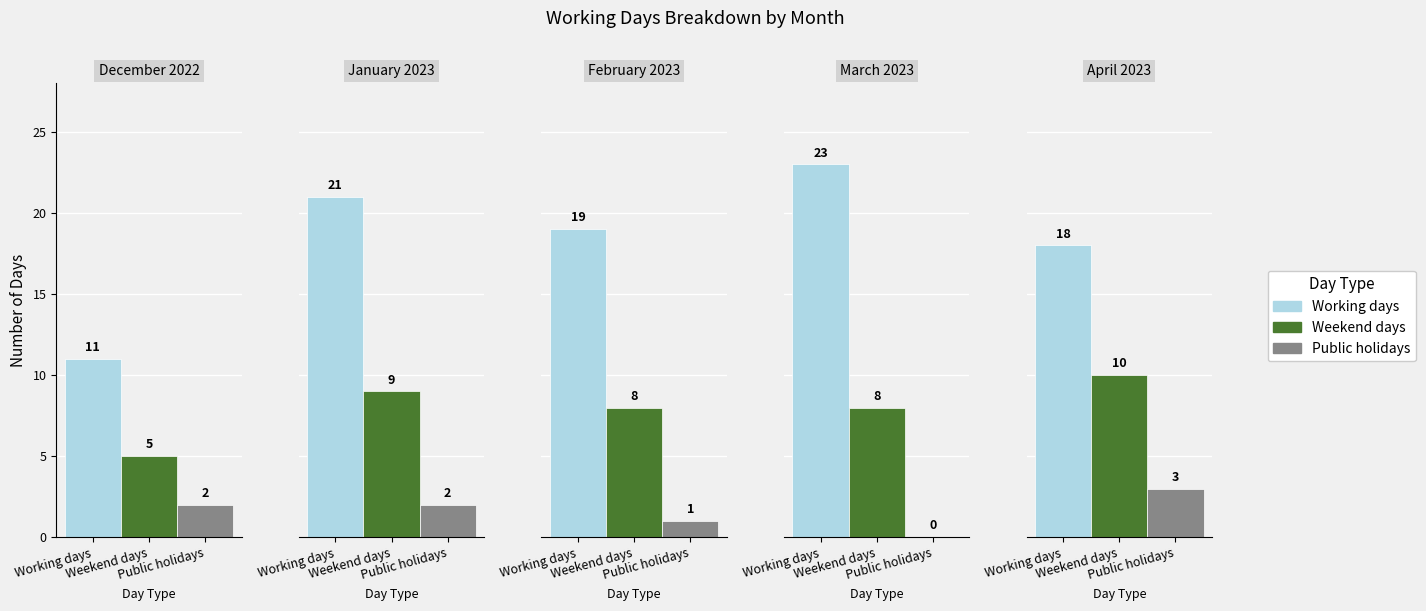

How many Public holidays values are between 1 and 2?

3